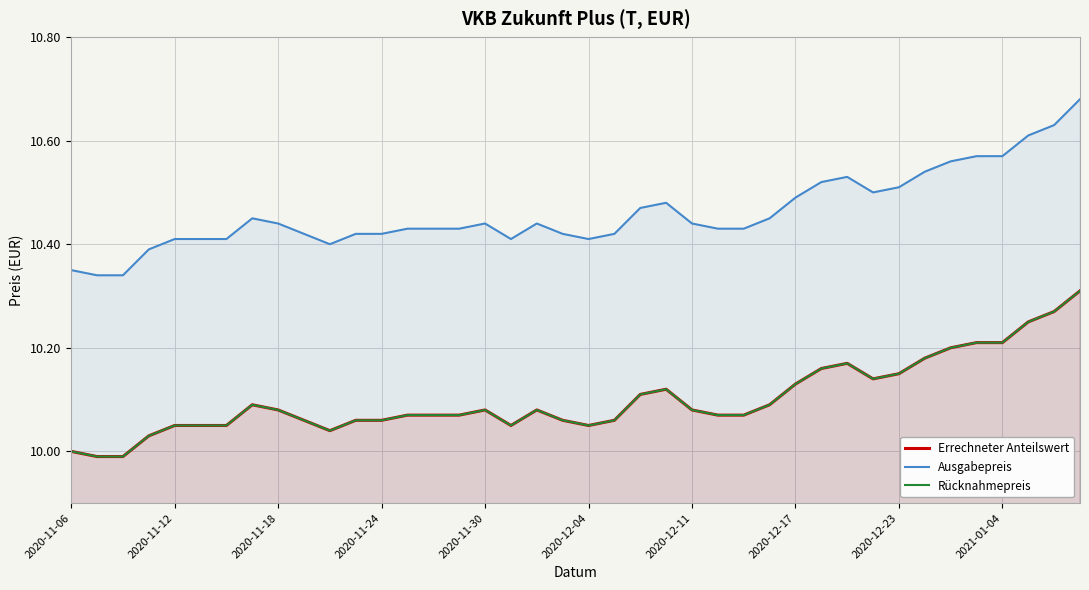

Is the value of Ausgabepreis at 2020-12-23 greater than the value of Errechneter Anteilswert at 39?

Yes